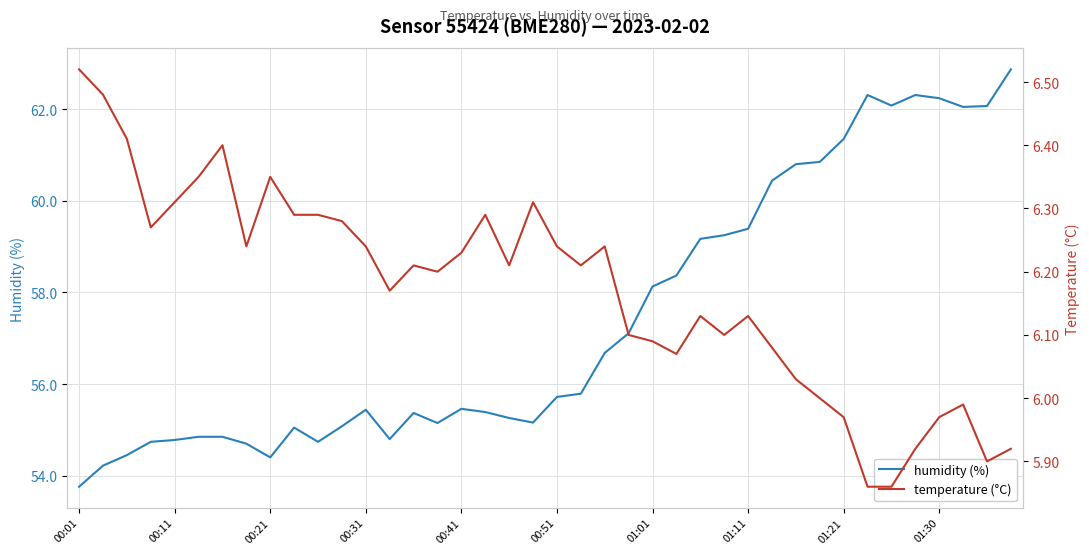

True or false: humidity (%) has a value of 38.1 at 01:01.

False